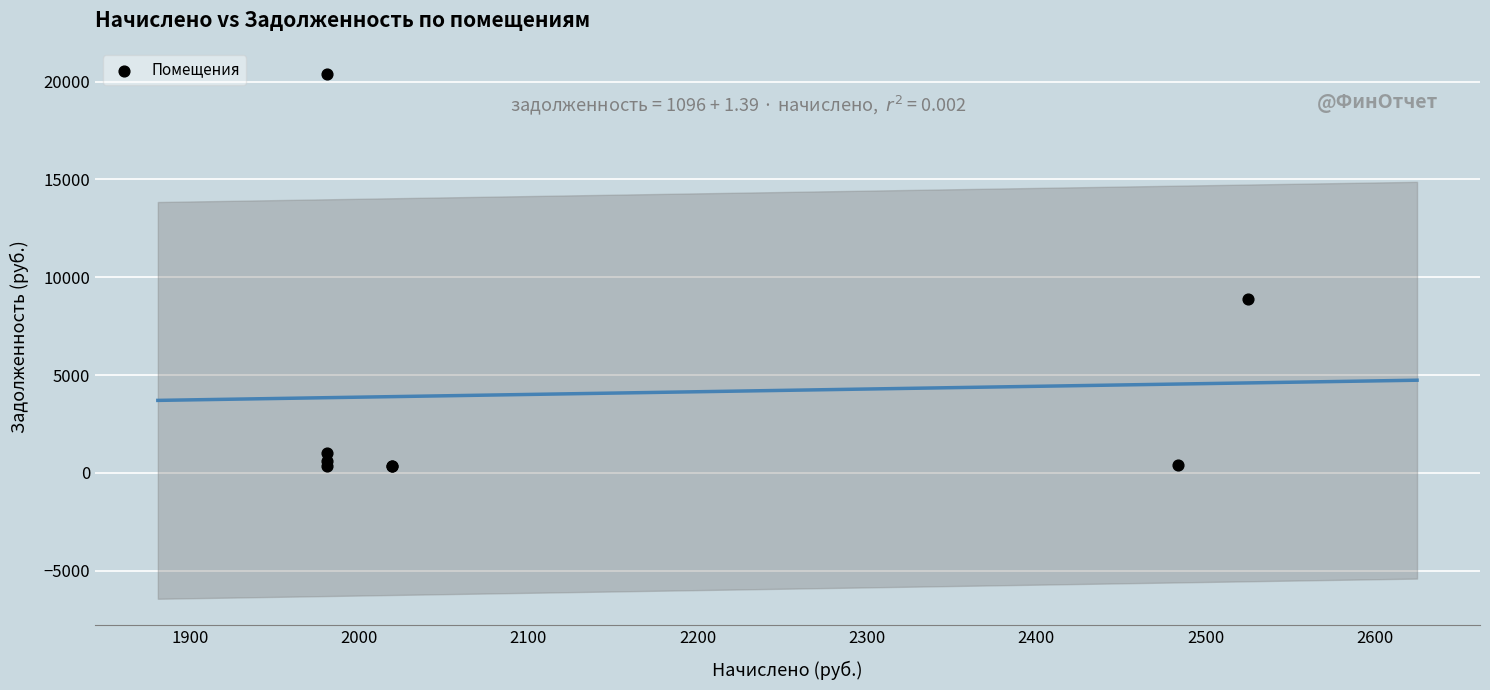

What Y value in the scatter plot is closest to 10356?

8911.3